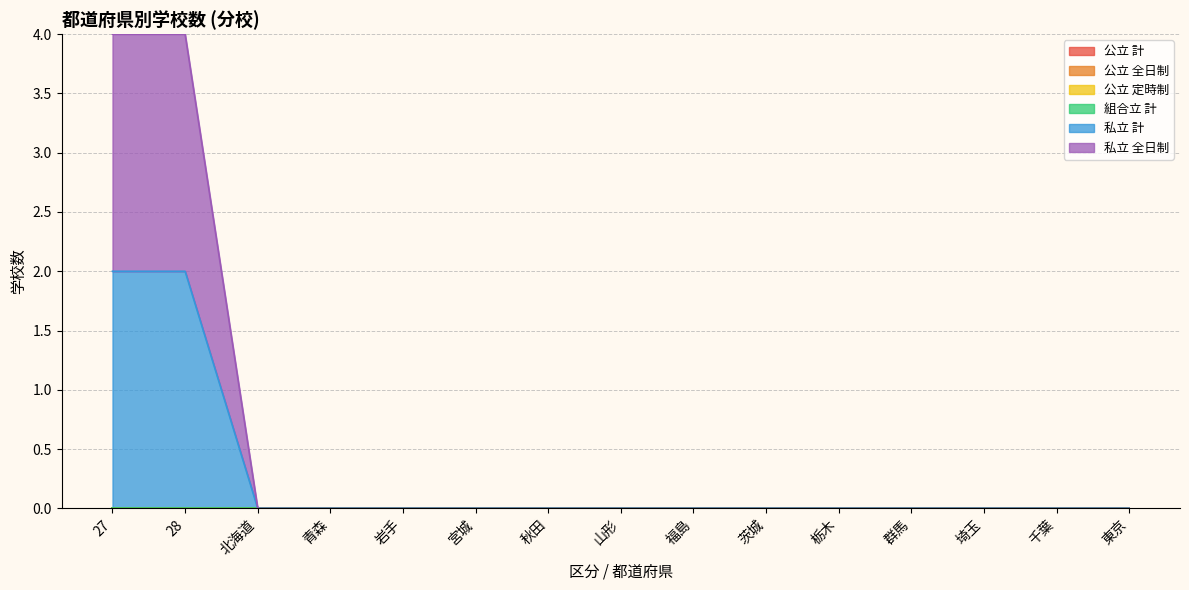

The 公立 定時制 series shows 0 at 秋田. True or false?

True